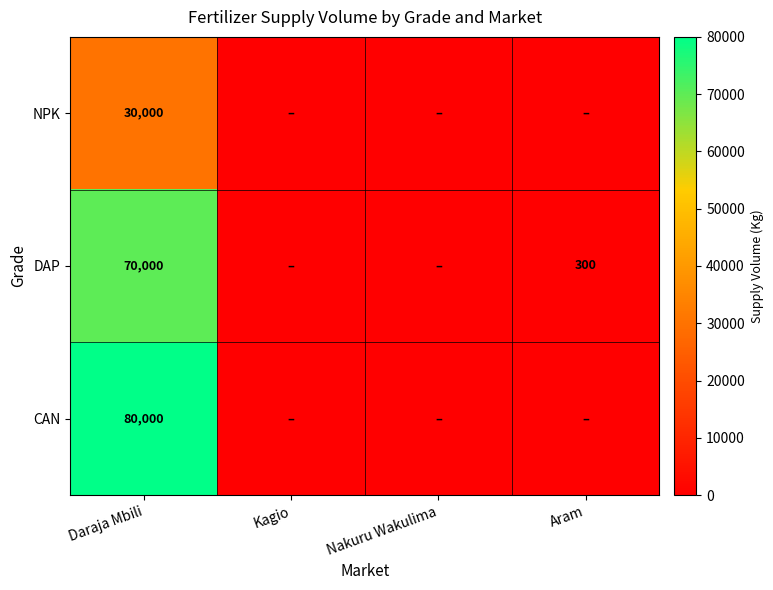

What is the spread (max minus min) of values at Daraja Mbili?

50000